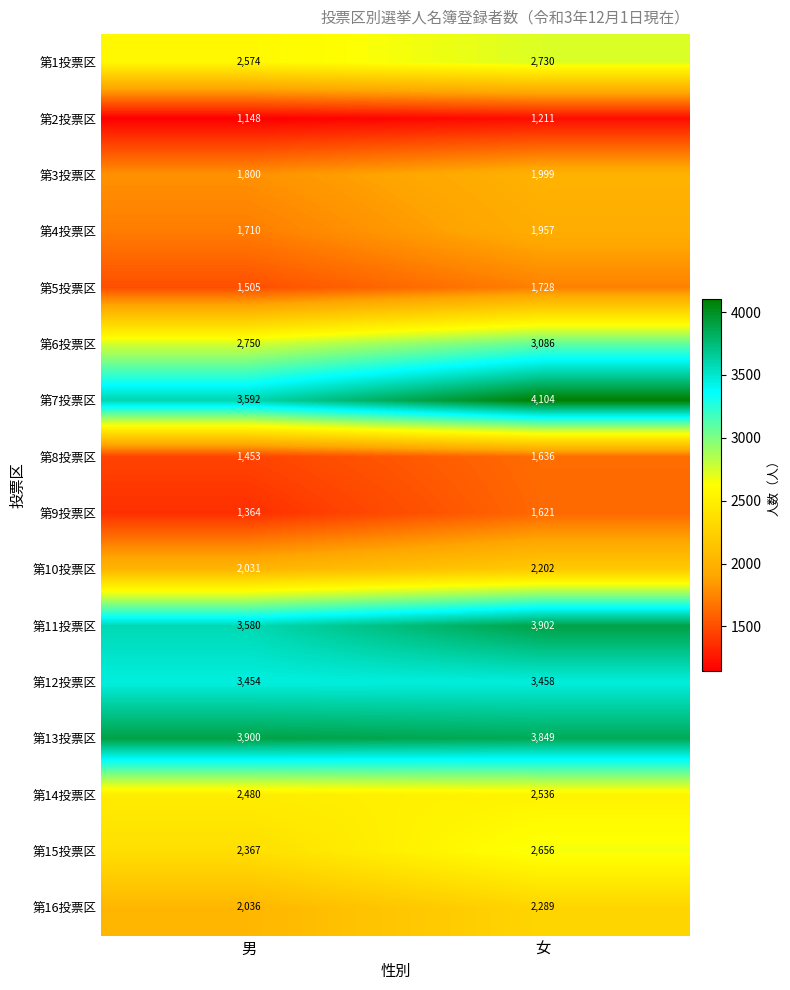

What is the difference between the maximum and minimum values in the 第9投票区 series?

257